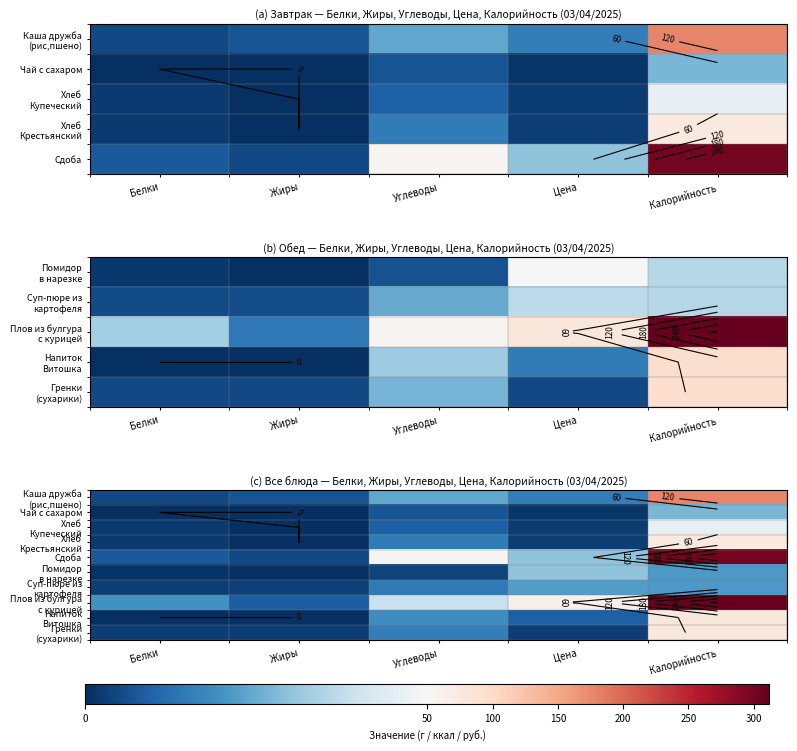

Which category has the highest value in the Напиток Витошка series?

Калорийность